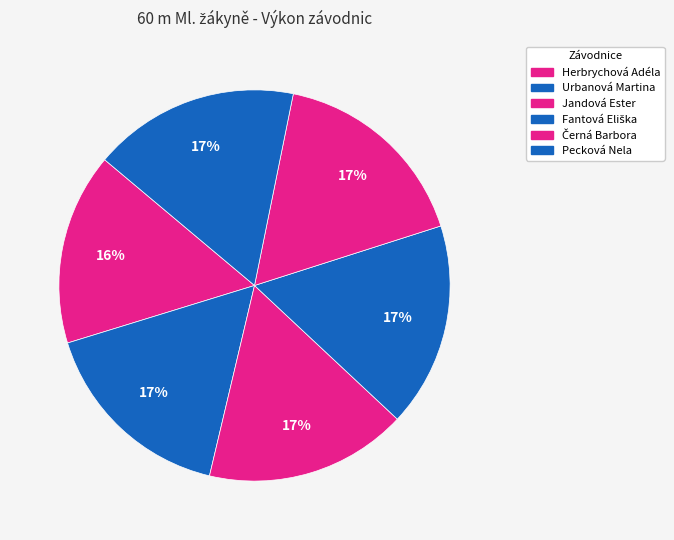

How many slices are in this pie chart?

6